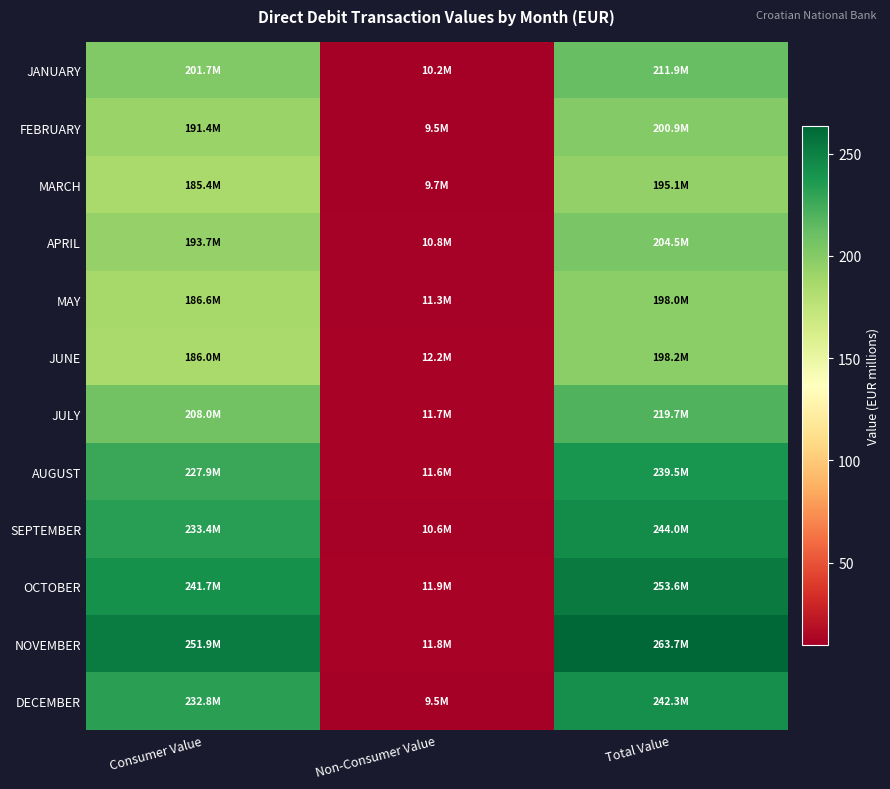

How many series are shown in this chart?

12